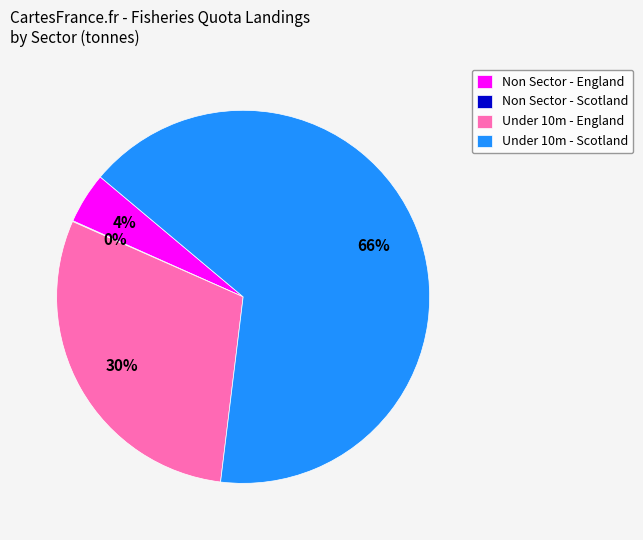

Is it true that Under 10m - England is 30% of the pie?

True